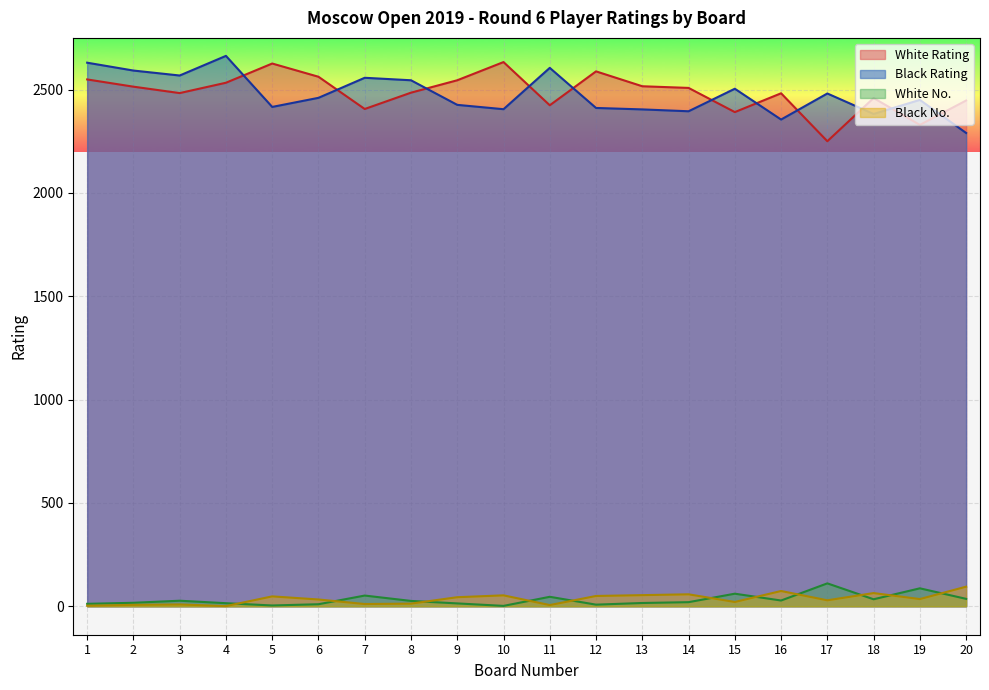

Where does the White No. series first go above 26?

3